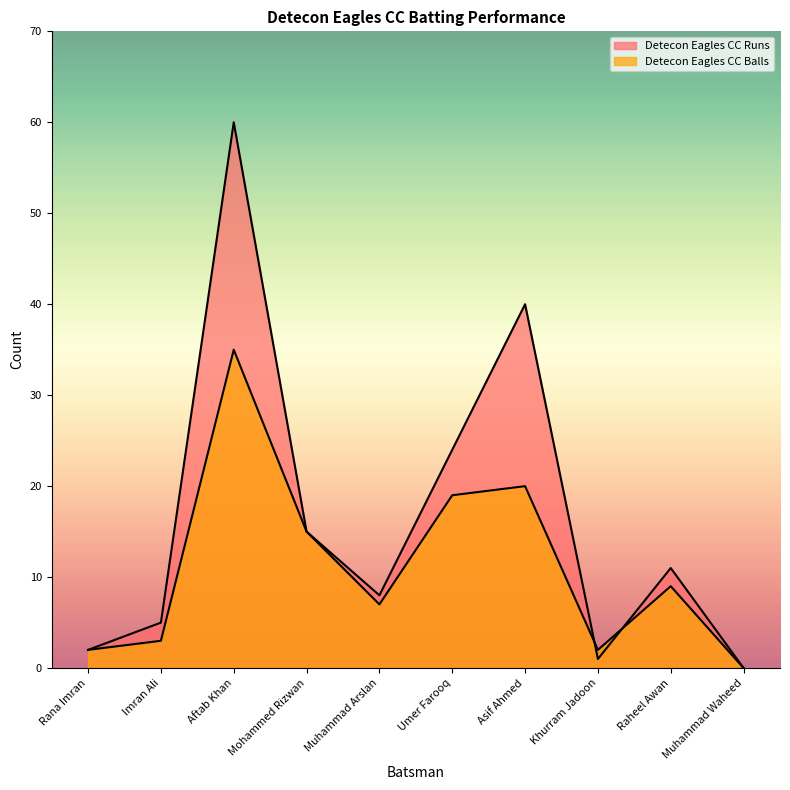

At which label is Detecon Eagles CC Balls closest to 17?

Mohammed Rizwan